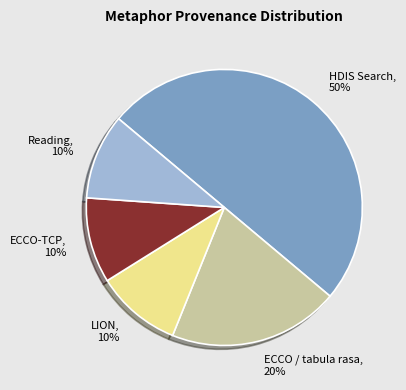

Do LION and Reading together represent more than half of the pie?

No